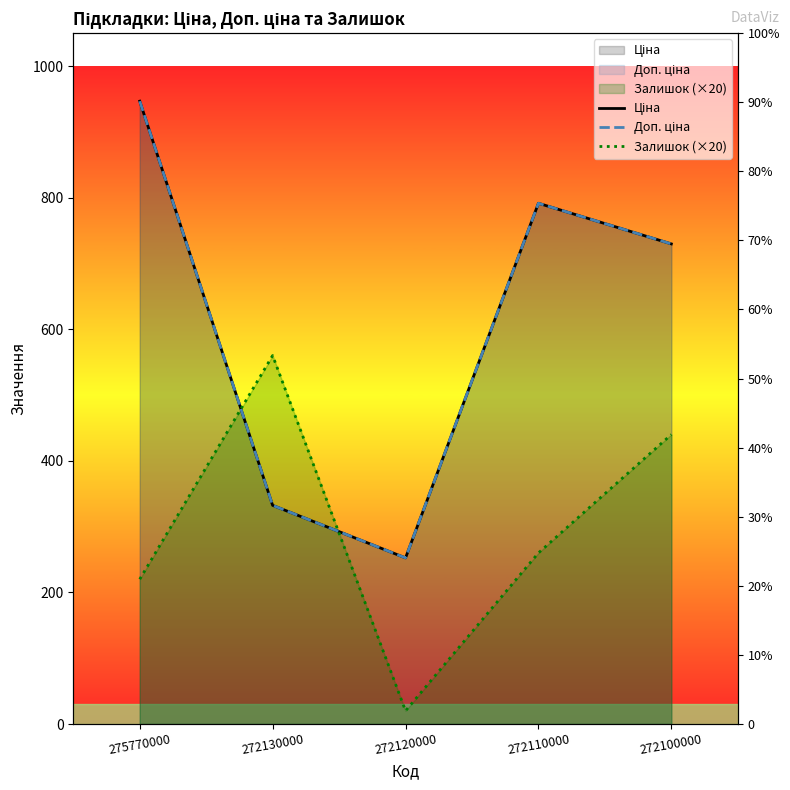

What is the sum of the Ціна values at 272130000 and 272110000?

1123.8